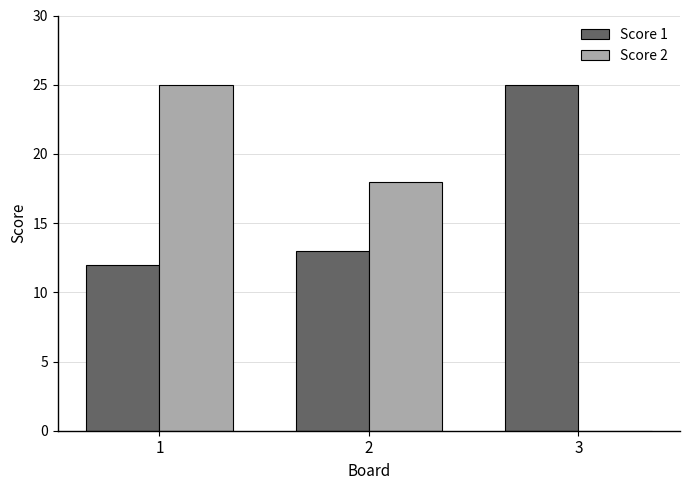

At which label does Score 1 reach its peak?

3